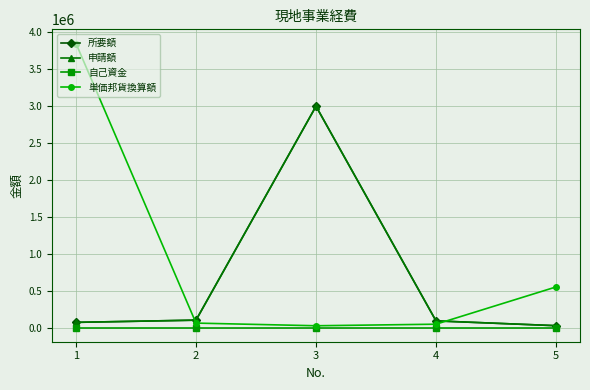

True or false: 申請額 has more than 1 points higher than both neighbors.

False